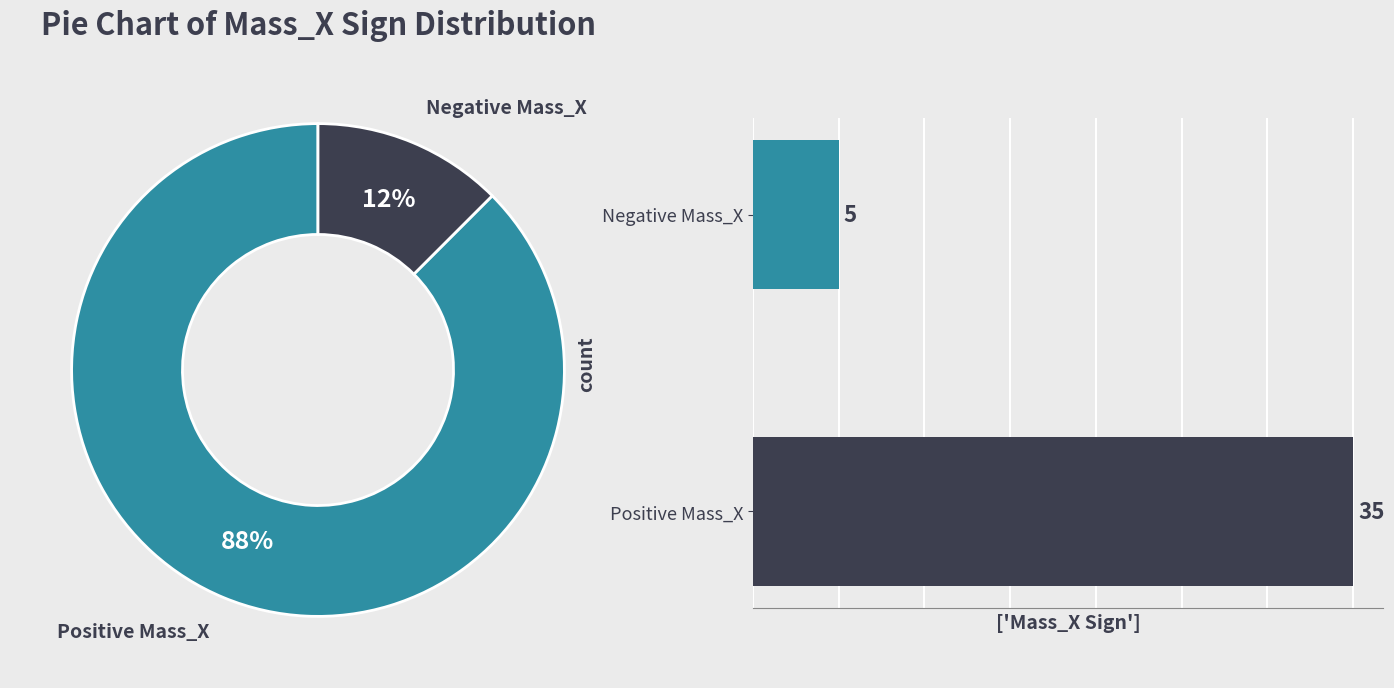

Does Negative Mass_X account for over 50% of the chart?

No